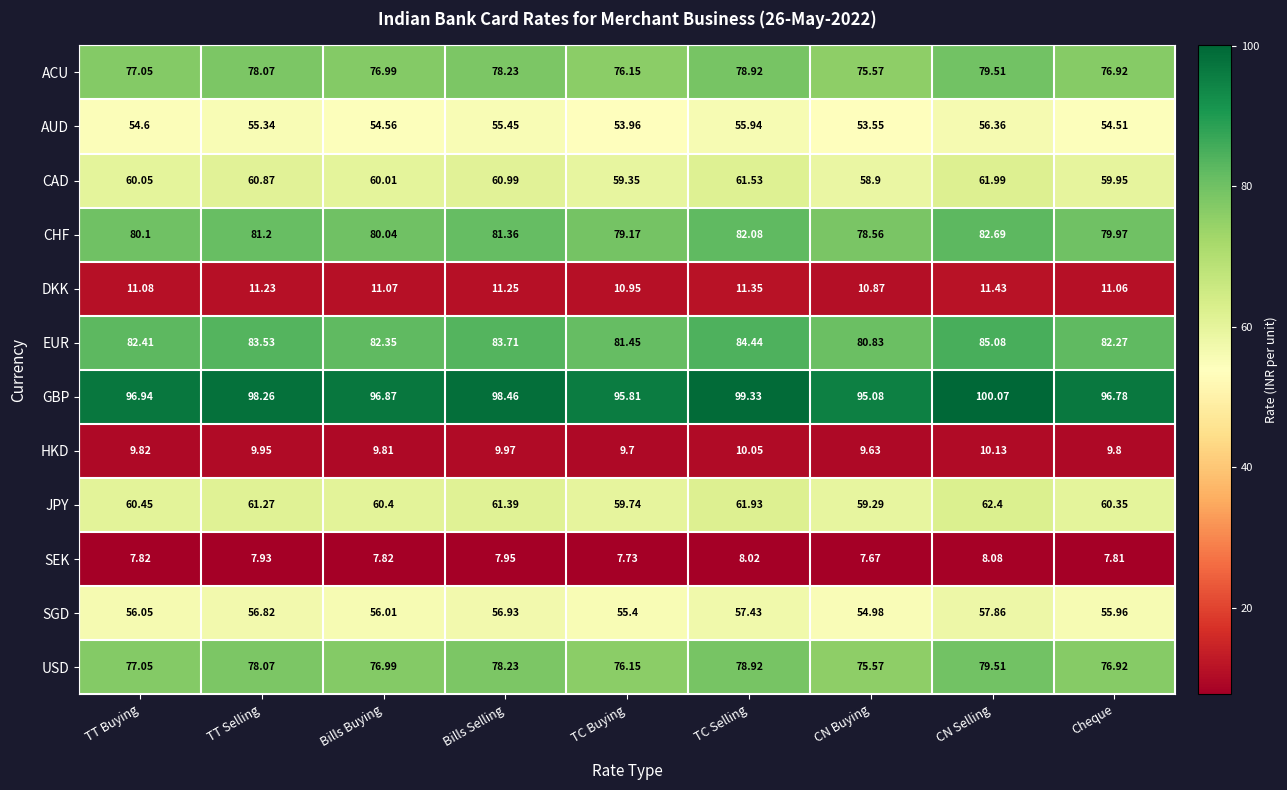

Where does the JPY series first go above 60?

TT Buying